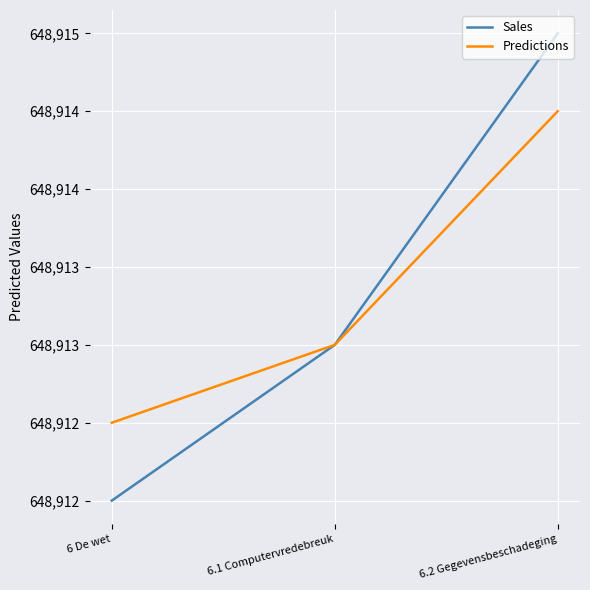

What is the label of the 2nd point from the left?

6.1 Computervredebreuk